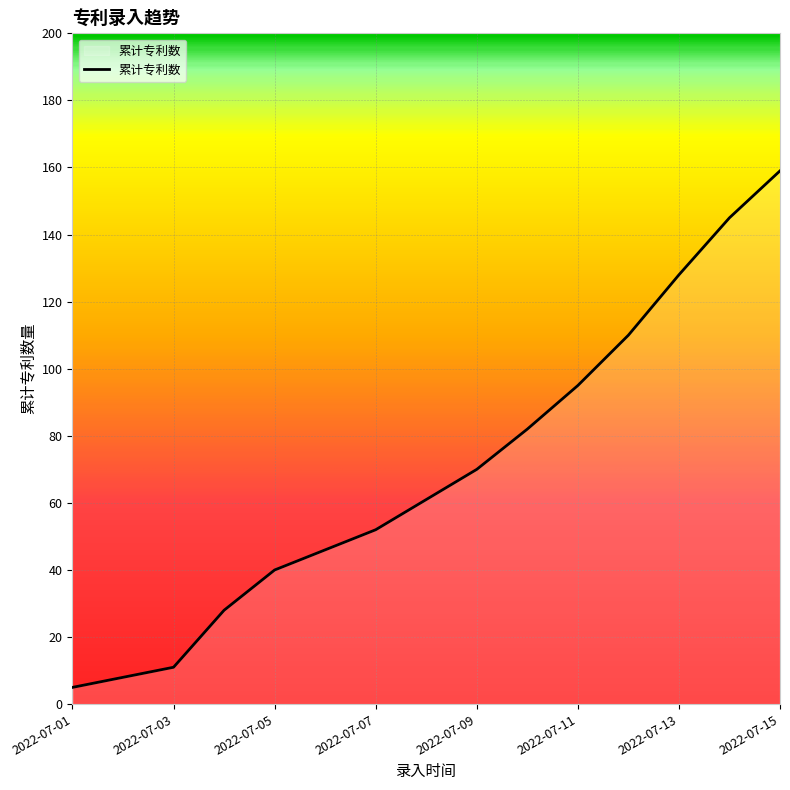

What is the greatest value displayed?

159